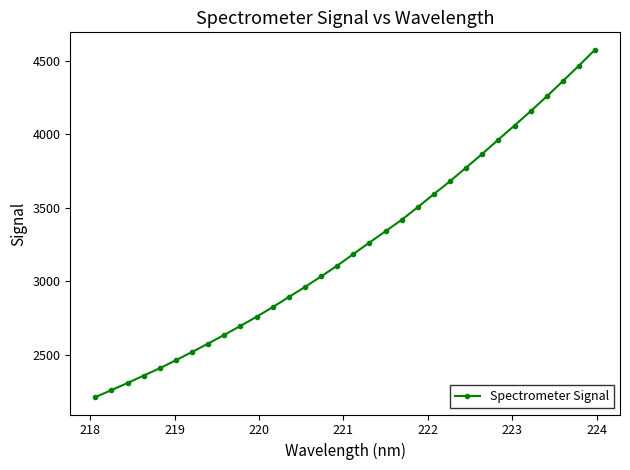

What is the greatest value displayed?

4576.1